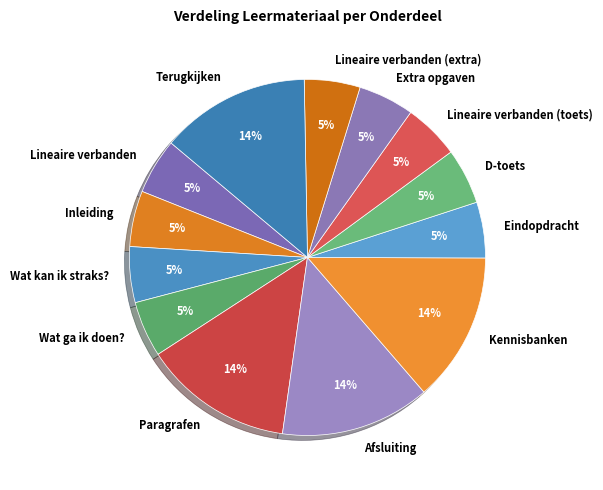

What percentage is the Paragrafen slice, to the nearest percent?

14%